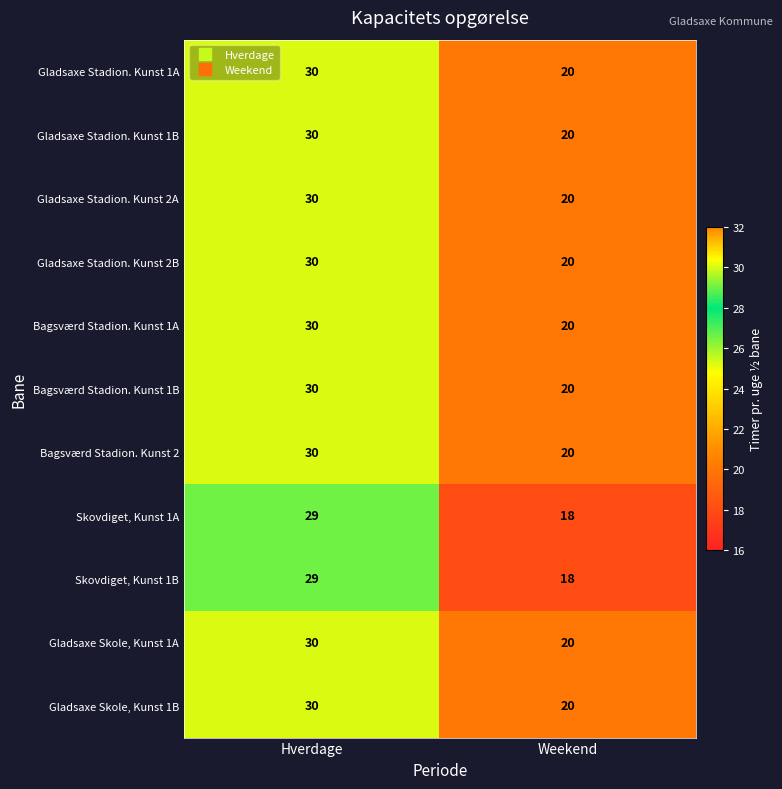

At which category does the chart reach its peak across all series?

Hverdage